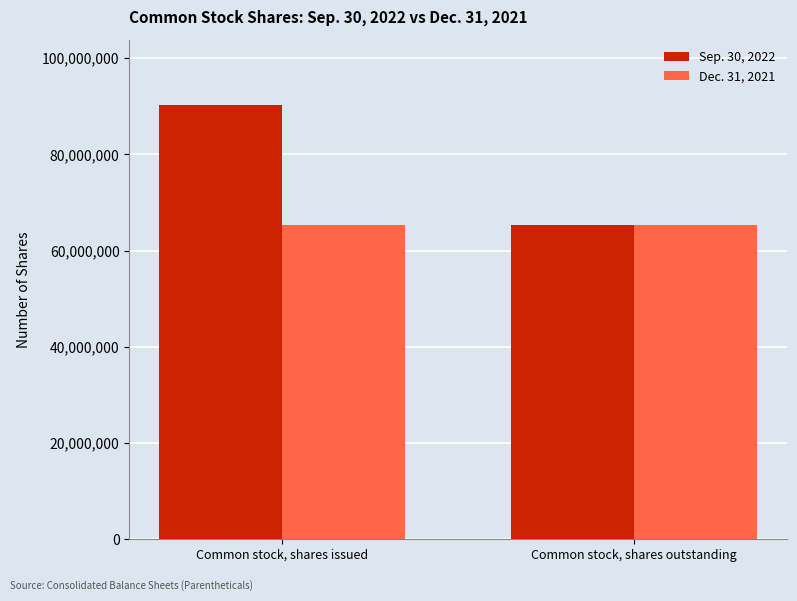

Which series has the largest total across all categories?

Sep. 30, 2022